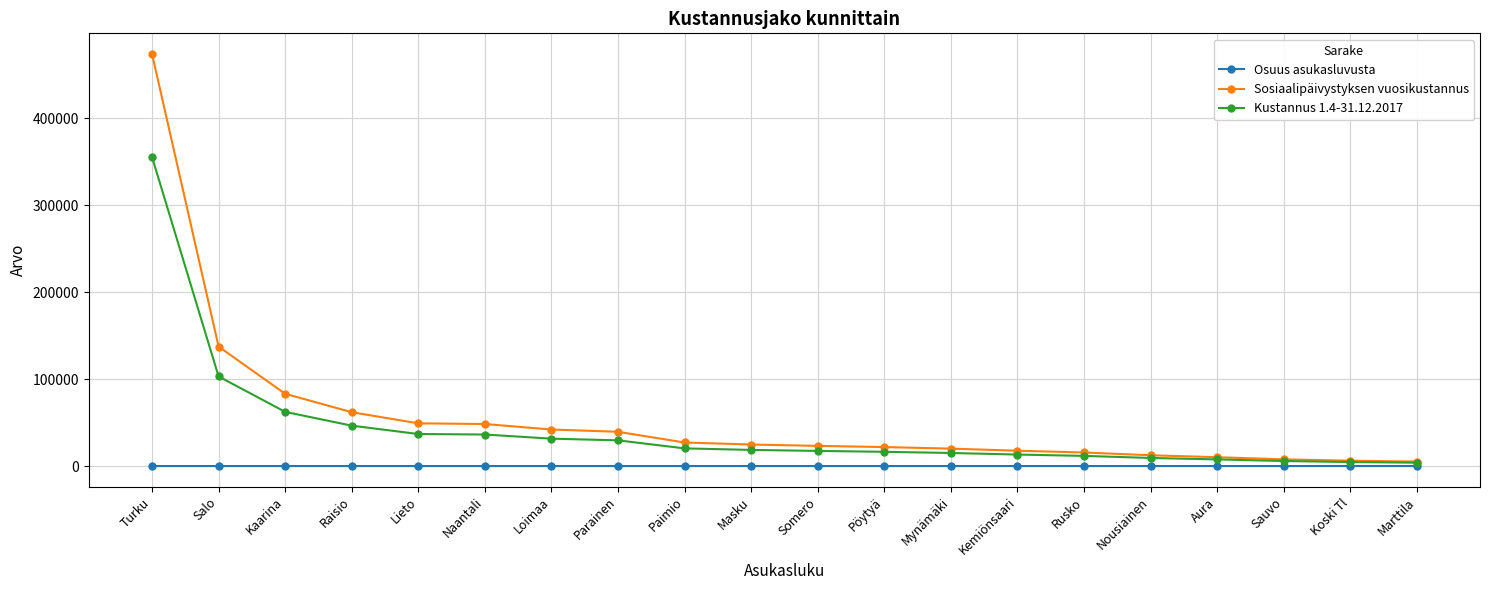

At which label does Kustannus 1.4-31.12.2017 first exceed 18557?

Turku